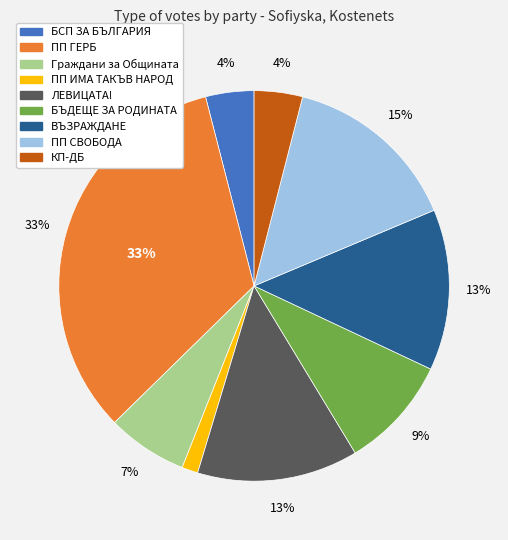

To the nearest percent, what is the difference between the largest and smallest slice percentages?

32%